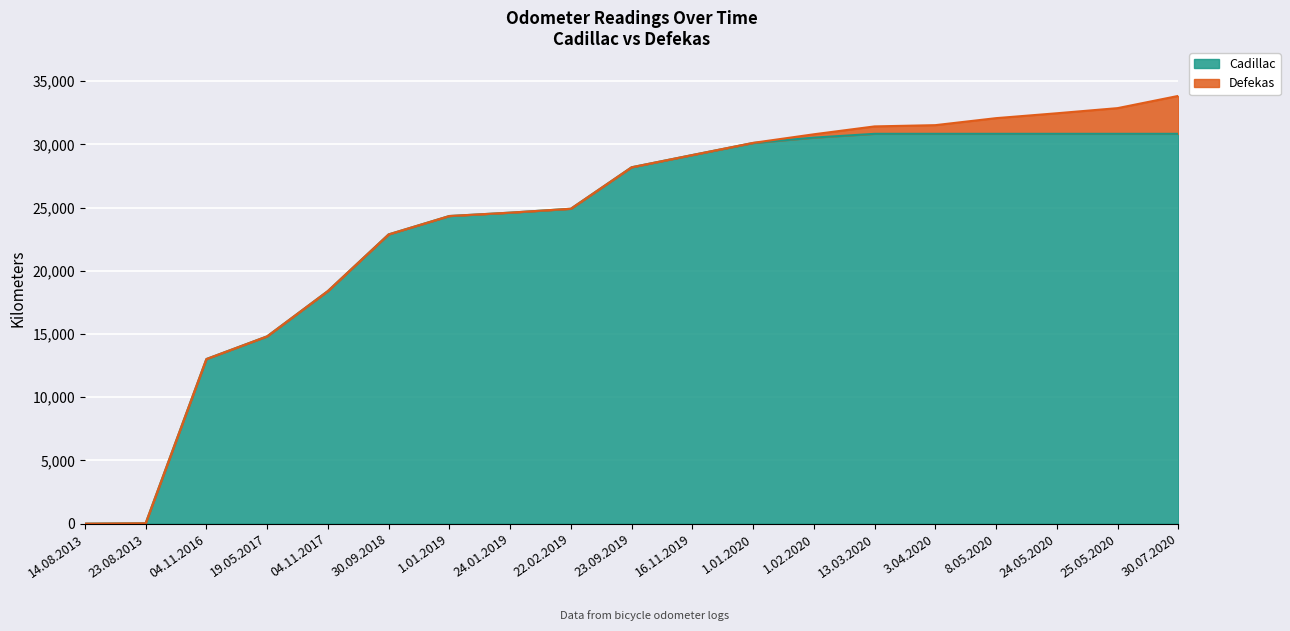

What is the sum of all values?

445888